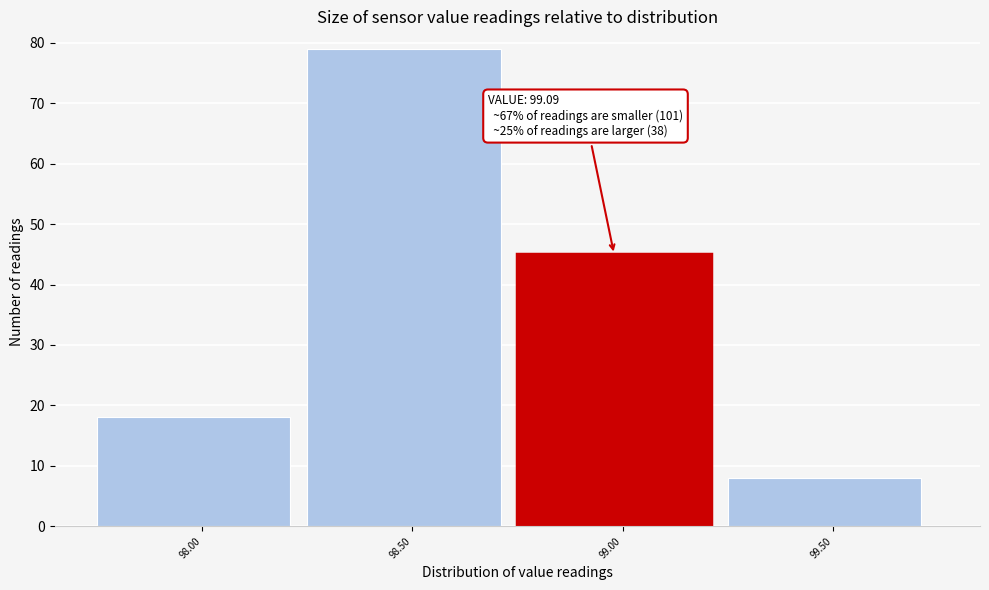

Reading left to right, list all the values displayed in this chart.

18	79	45	8